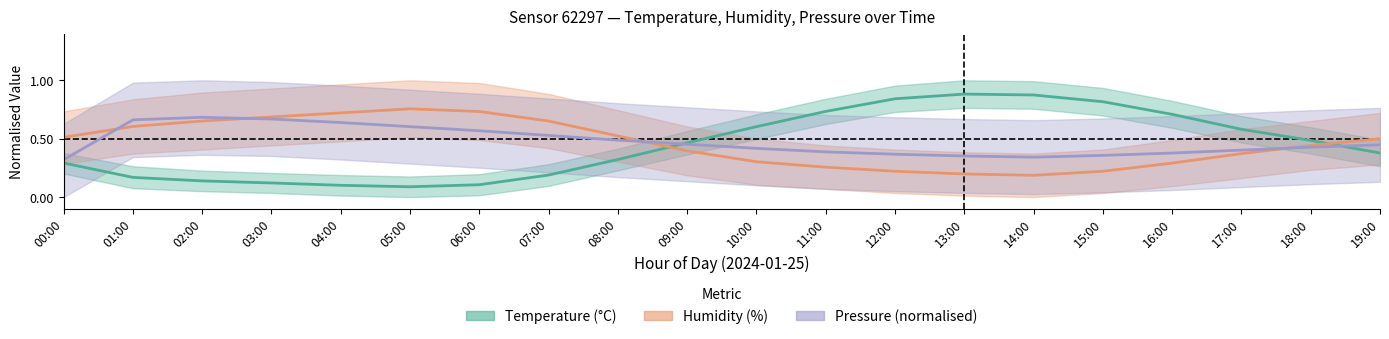

What is the label of the 13th point from the right?

07:00